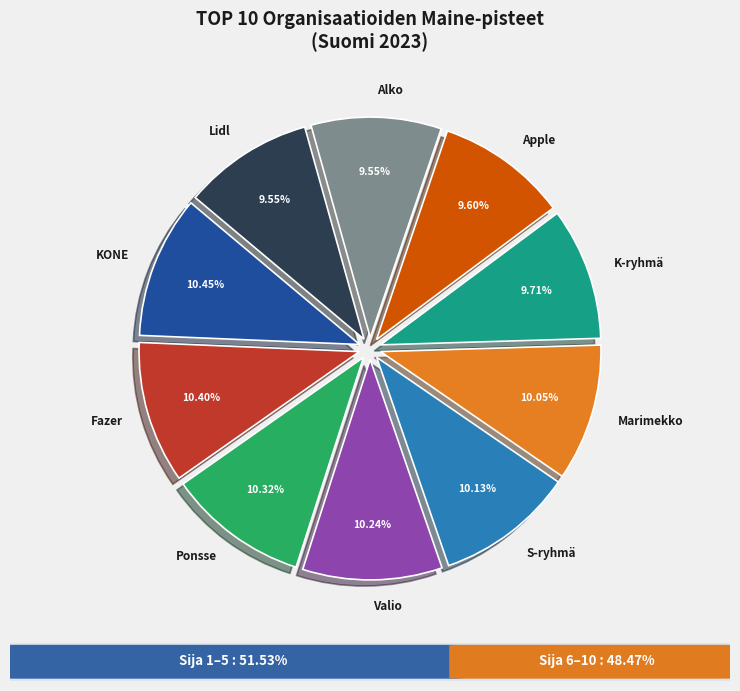

Between Valio and K-ryhmä, which is larger?

Valio